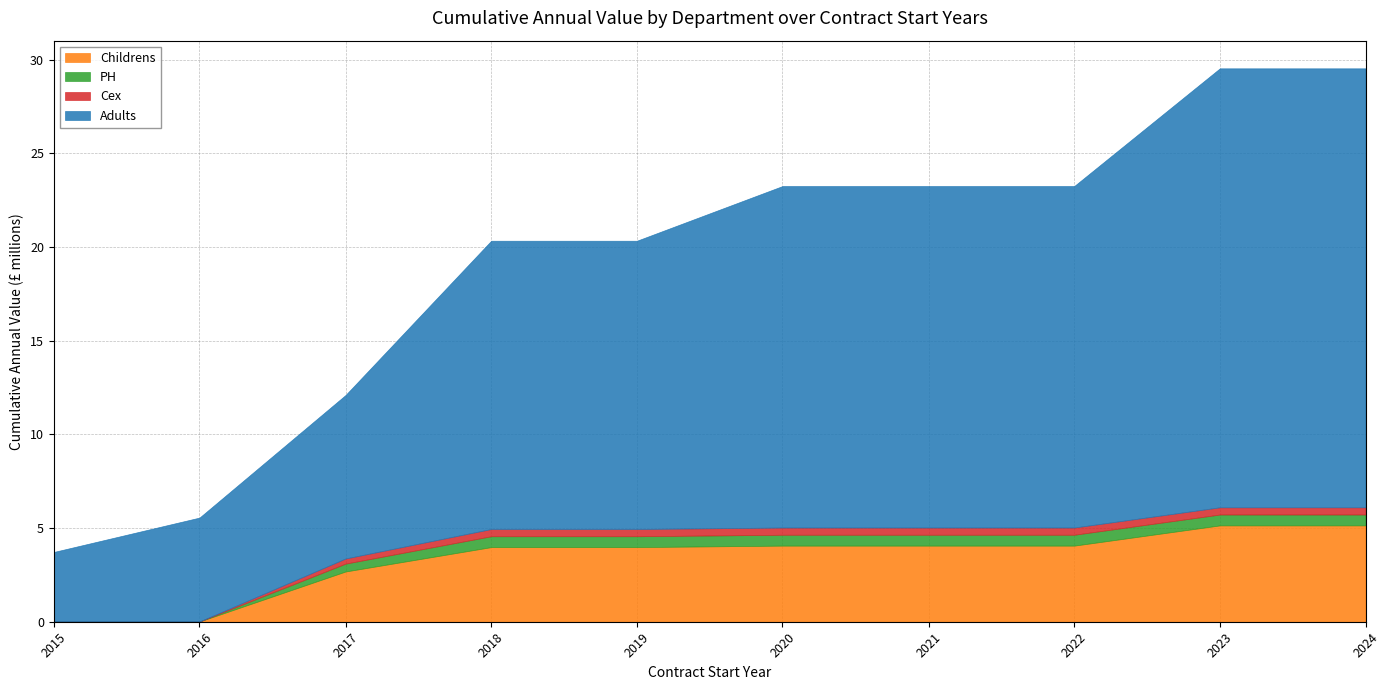

Where is Childrens nearest to the value 2?

2017